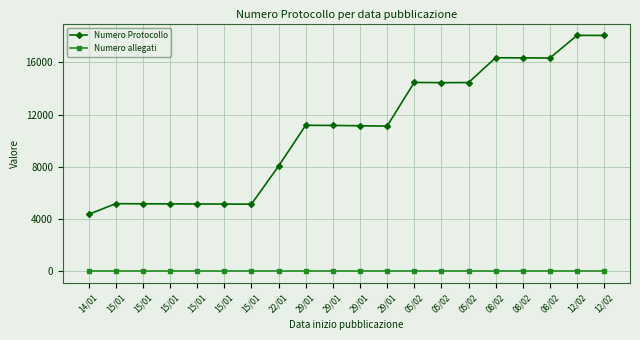

True or false: Numero Protocollo and Numero allegati cross at least once.

False